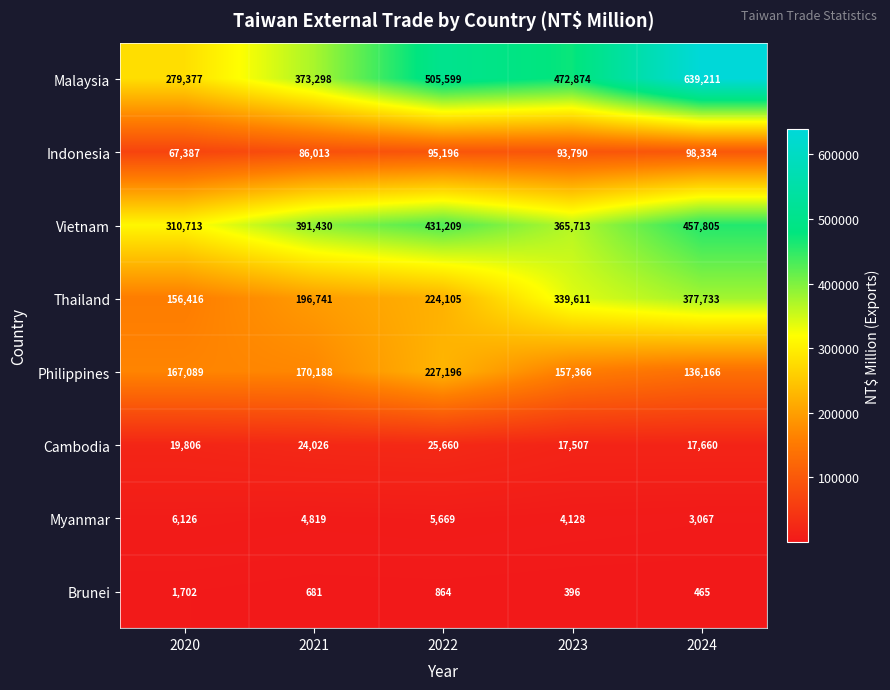

Rank the series by their maximum value, from lowest to highest.

Brunei, Myanmar, Cambodia, Indonesia, Philippines, Thailand, Vietnam, Malaysia